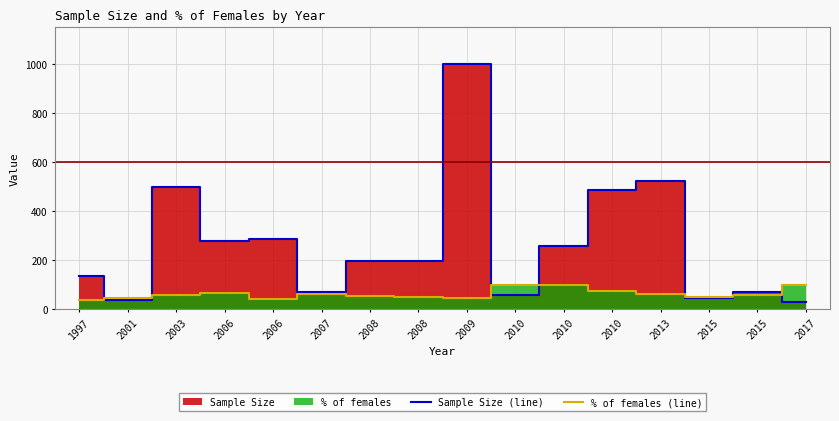

How many intersections are there between Sample Size (line) and % of females (line)?

7